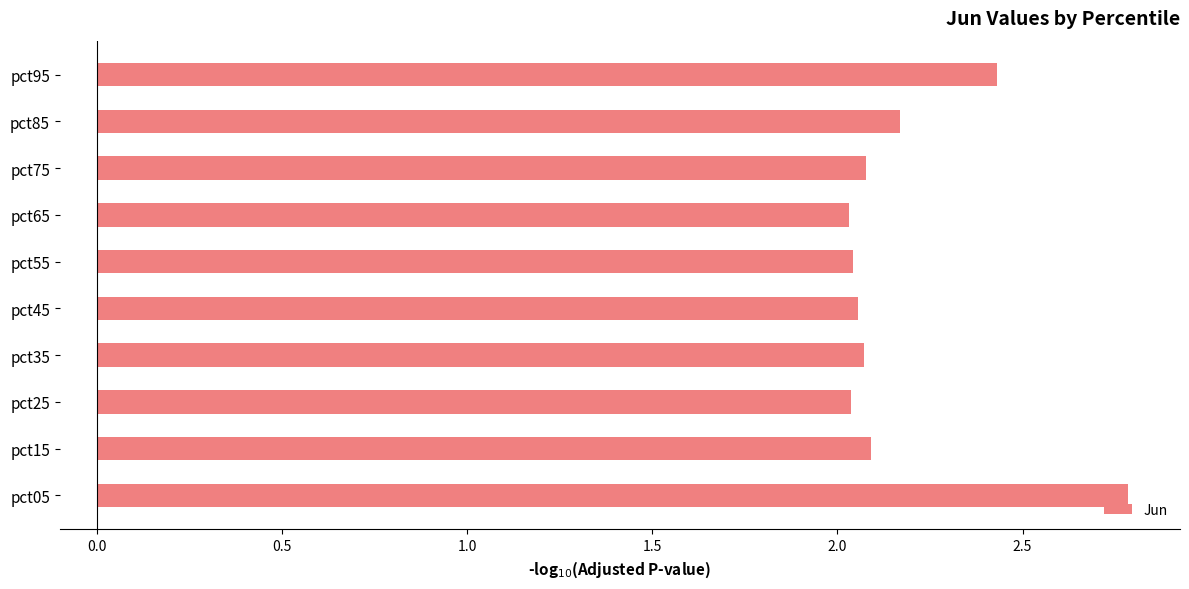

Is it true that the value at pct95 is 3.6?

False